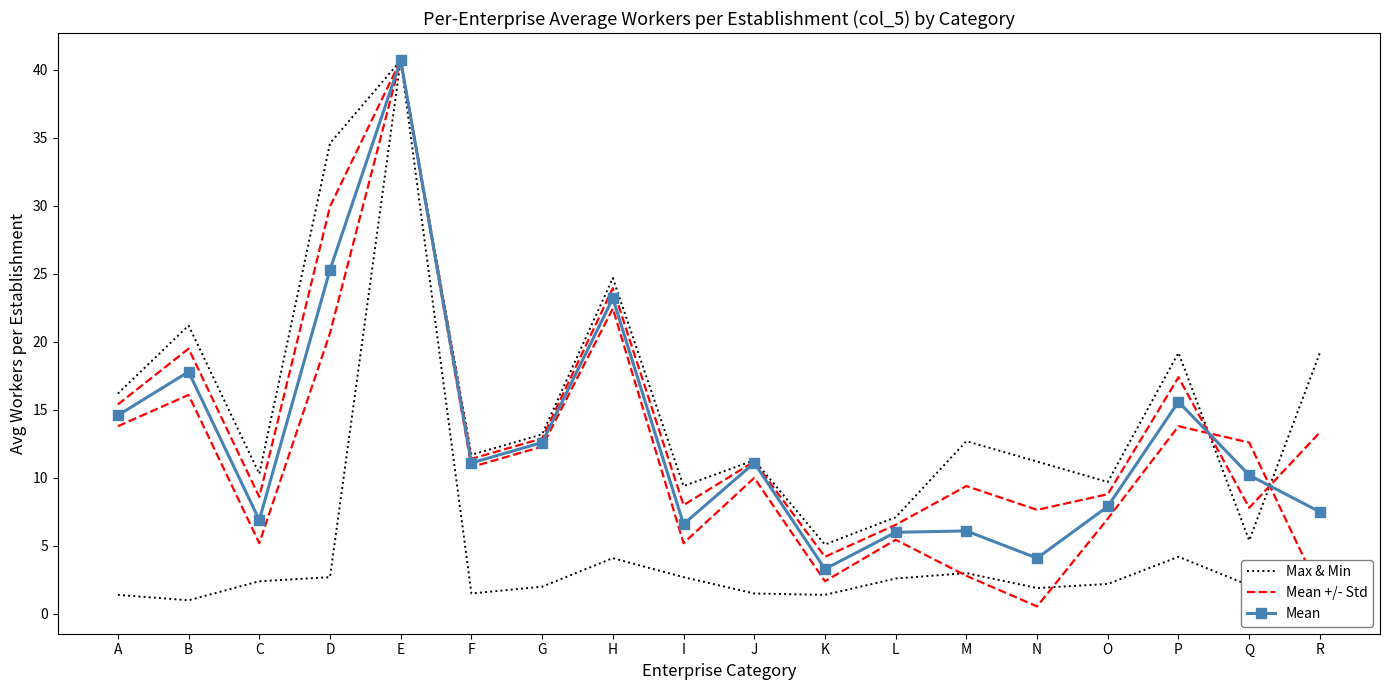

How many lines are shown in the chart?

3